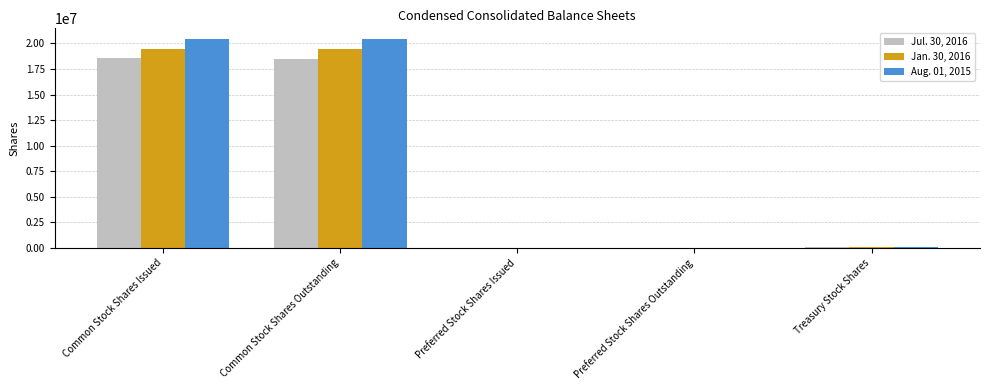

Which series has the largest range (max minus min)?

Aug. 01, 2015